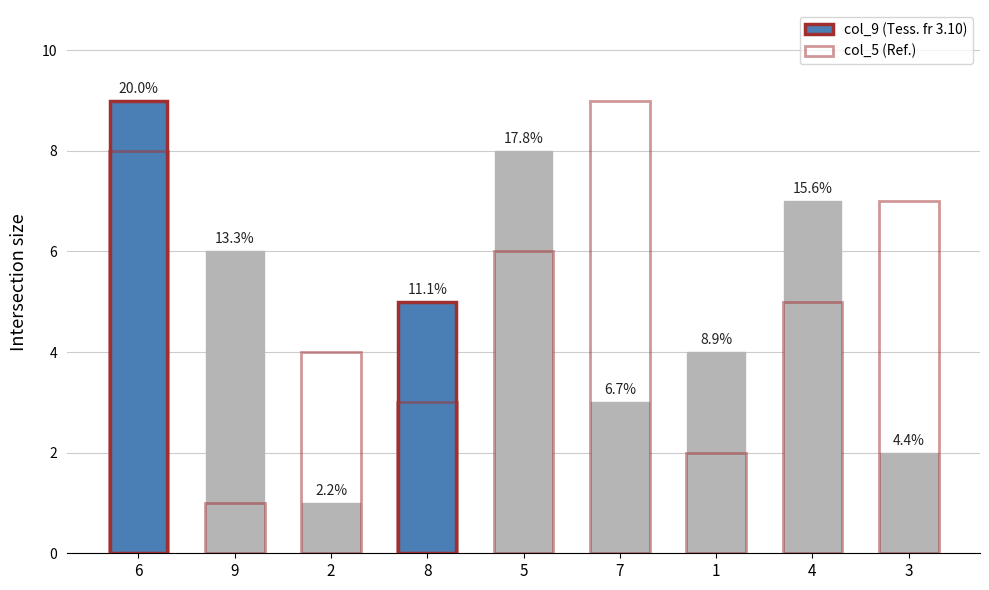

Reading left to right, transcribe all the data shown in this chart.

col_9: 9	6	1	5	8	3	4	7	2
col_5: 8	1	4	3	6	9	2	5	7